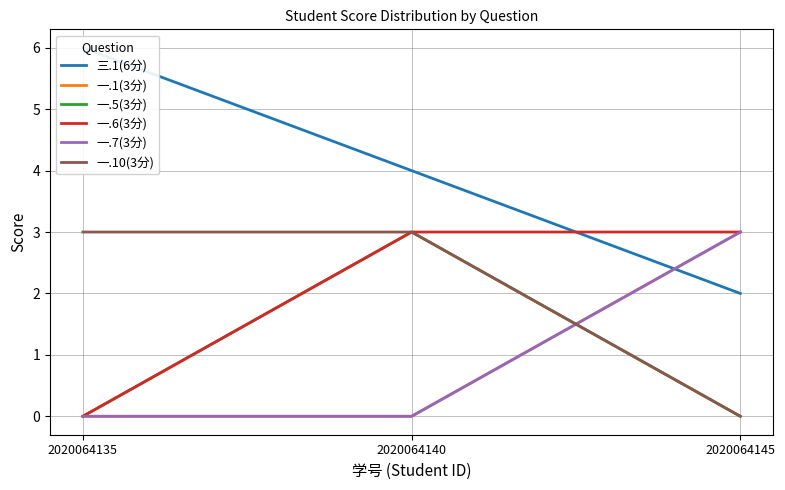

Reading left to right, what are all the values shown in this chart?

三.1(6分): 6	4	2
一.1(3分): 0	0	3
一.5(3分): 0	3	0
一.6(3分): 0	3	3
一.7(3分): 0	0	3
一.10(3分): 3	3	0